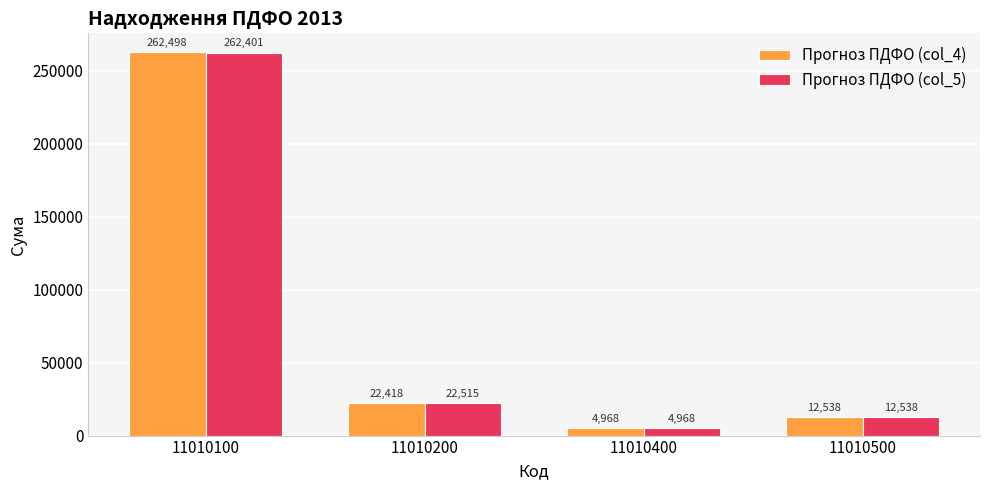

At which category is the sum across all series the highest?

11010100